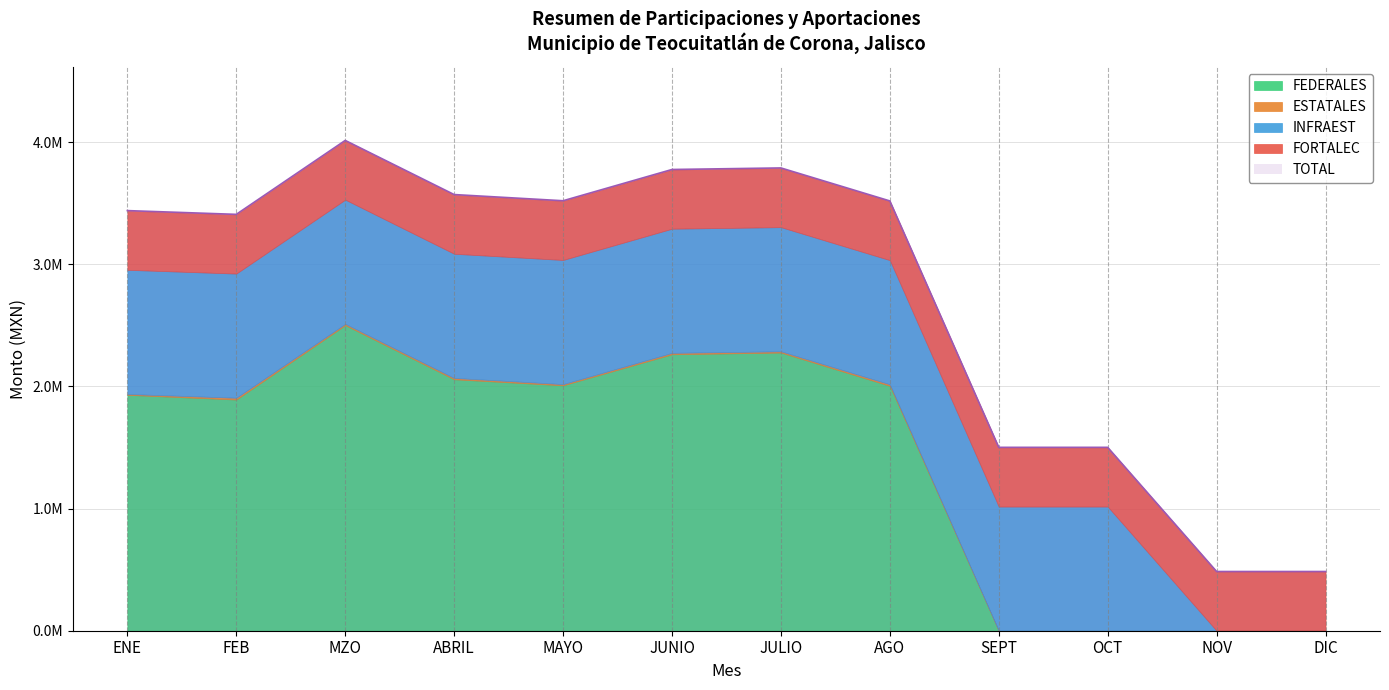

Reading left to right, list all the values displayed in this chart.

FEDERALES: ENE=1931430.5	FEB=1892655.1	MZO=2502004.0	ABRIL=2058705.6	MAYO=2009207.8	JUNIO=2263346.9	JULIO=2277561.9	AGO=2004963.2	SEPT=0.0	OCT=0.0	NOV=0.0	DIC=0.0
ESTATALES: ENE=6801.8	FEB=14782.8	MZO=10758.8	ABRIL=10932.4	MAYO=9754.4	JUNIO=11458.0	JULIO=10032.4	AGO=12470.0	SEPT=0.0	OCT=0.0	NOV=0.0	DIC=0.0
INFRAEST: ENE=1016573.3	FEB=1016573.3	MZO=1016573.3	ABRIL=1016573.3	MAYO=1016573.3	JUNIO=1016573.3	JULIO=1016573.3	AGO=1016573.3	SEPT=1016573.3	OCT=1016573.3	NOV=0.0	DIC=0.0
FORTALEC: ENE=484730.6	FEB=484730.6	MZO=484730.6	ABRIL=484730.6	MAYO=484730.6	JUNIO=484730.6	JULIO=484730.6	AGO=484730.6	SEPT=484730.6	OCT=484730.6	NOV=484730.6	DIC=484730.6
TOTAL: ENE=3439536.2	FEB=3408741.7	MZO=4014066.7	ABRIL=3570941.9	MAYO=3520266.0	JUNIO=3776108.7	JULIO=3788898.2	AGO=3518737.1	SEPT=1501303.9	OCT=1501303.9	NOV=484730.6	DIC=484730.6